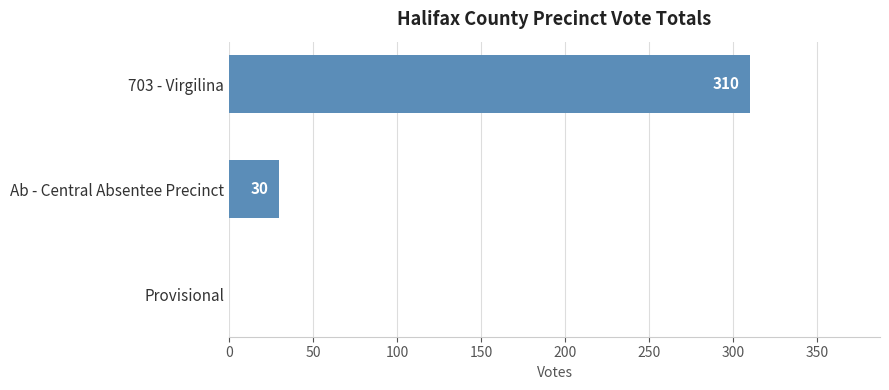

At which label is the value closest to 155?

Ab - Central Absentee Precinct